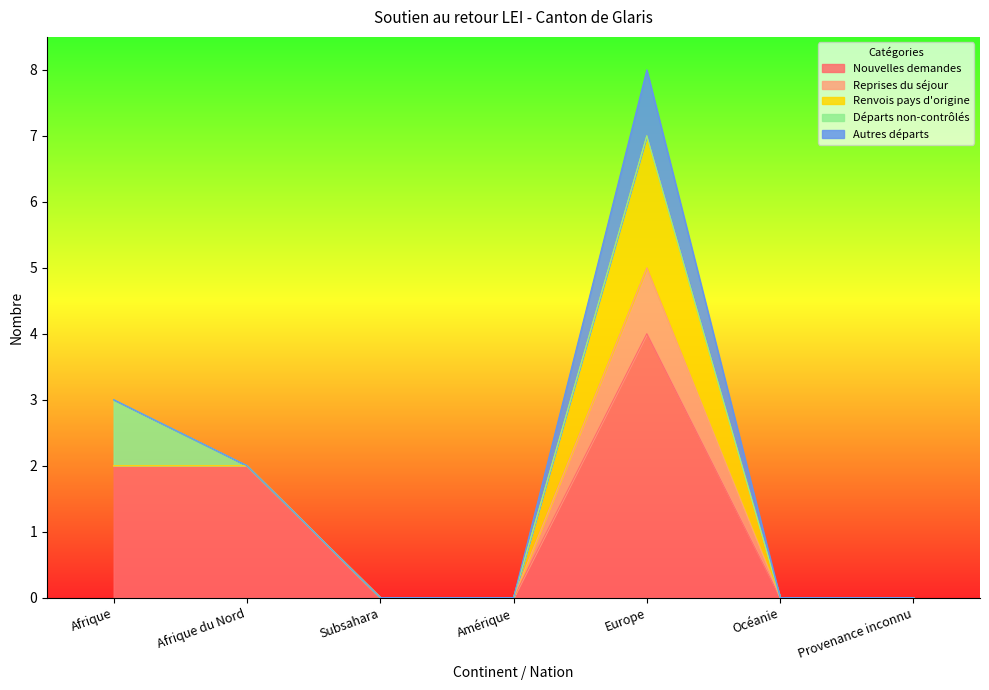

At Océanie, list the series in order from smallest to largest.

Nouvelles demandes, Reprises du séjour, Renvois pays d'origine, Départs non-contrôlés, Autres départs